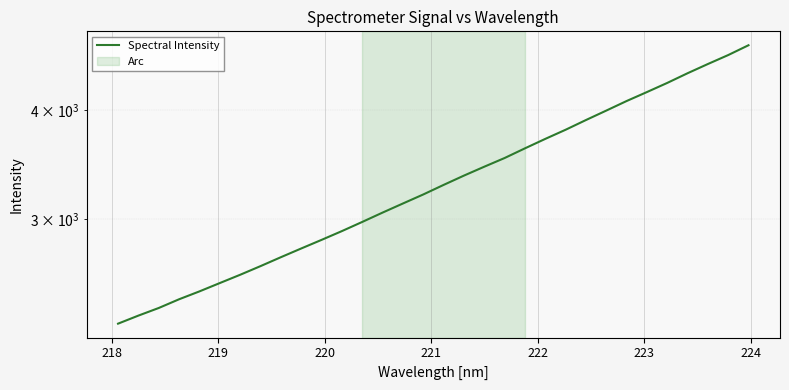

What is the difference between the second highest and second lowest values?

2310.1